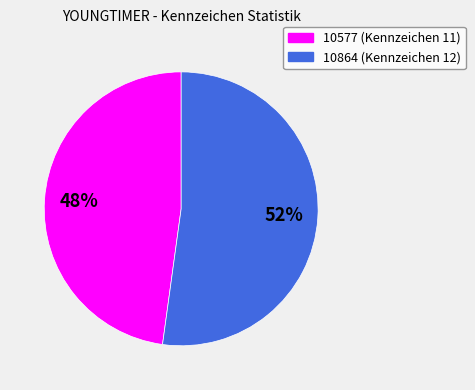

Is there a majority slice in this chart?

Yes